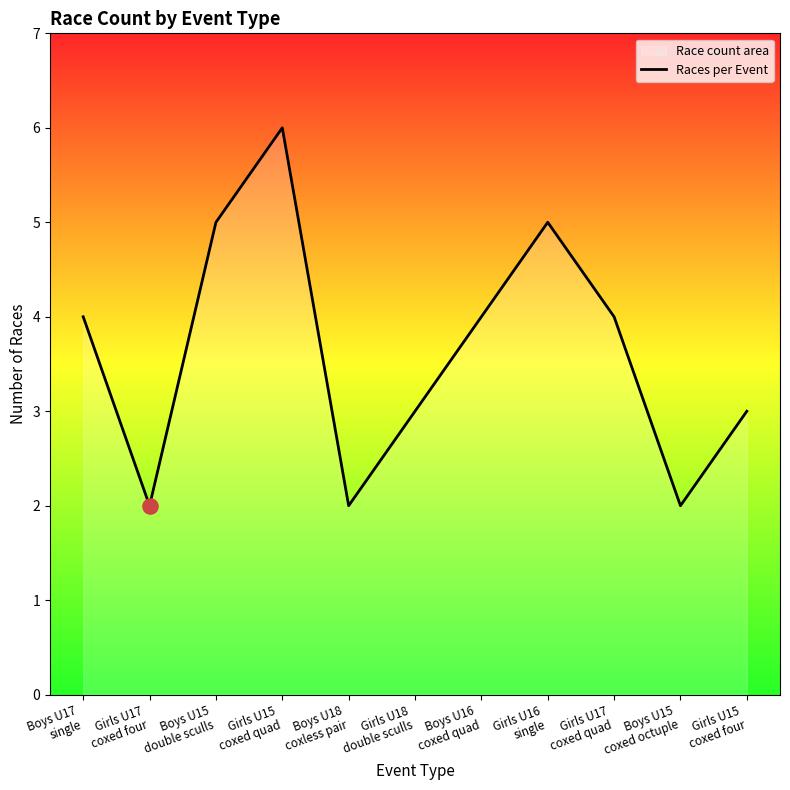

What is the ratio of the value at Girls U15
coxed four to the value at Boys U15
double sculls?

0.6